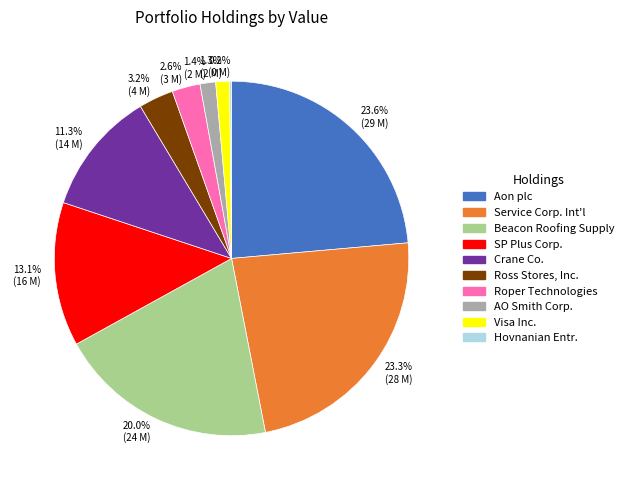

Does Visa Inc. account for over 50% of the chart?

No